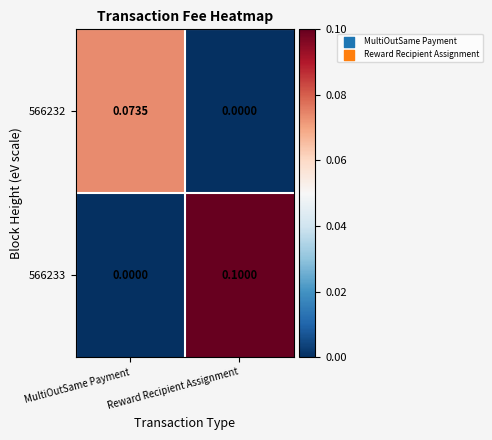

Where is 566232 nearest to the value 0?

Reward Recipient Assignment